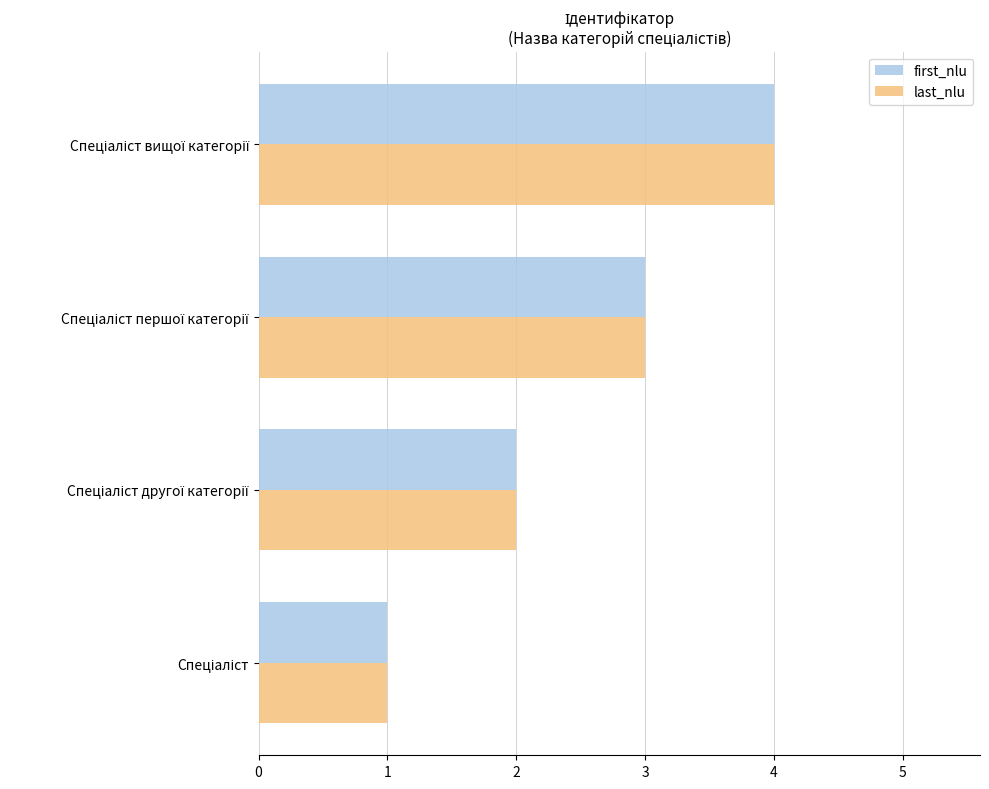

What is the difference between the maximum and minimum values in the first_nlu series?

3